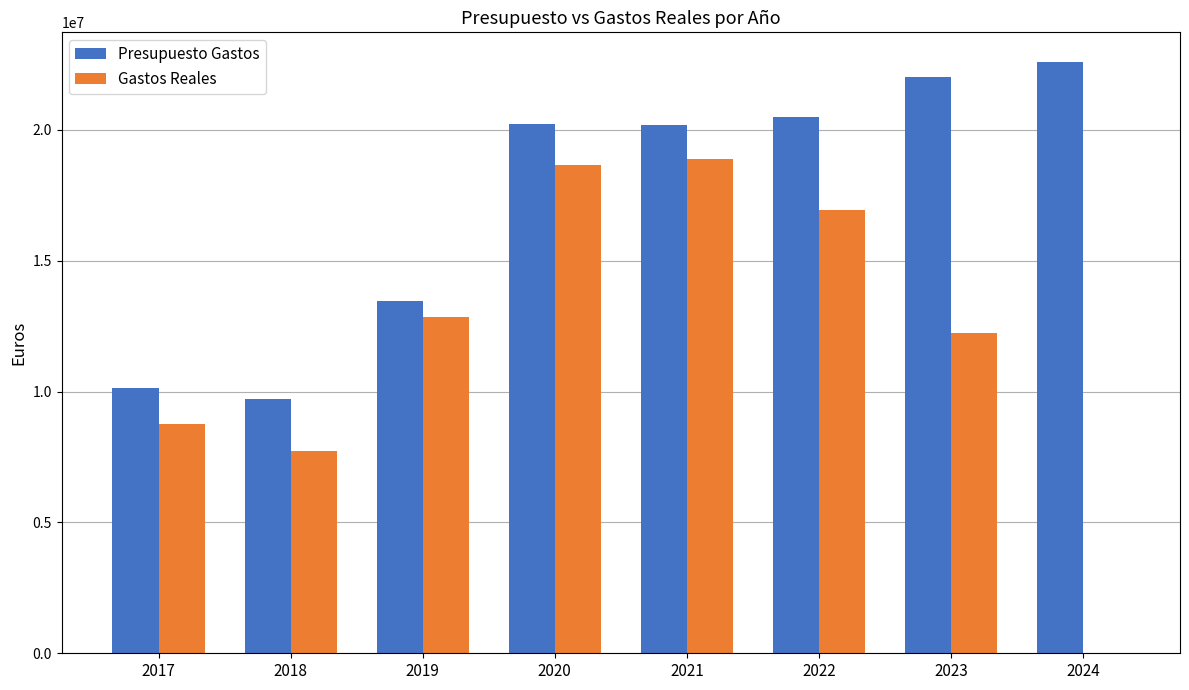

What is the maximum value shown in the chart?

22599360.0